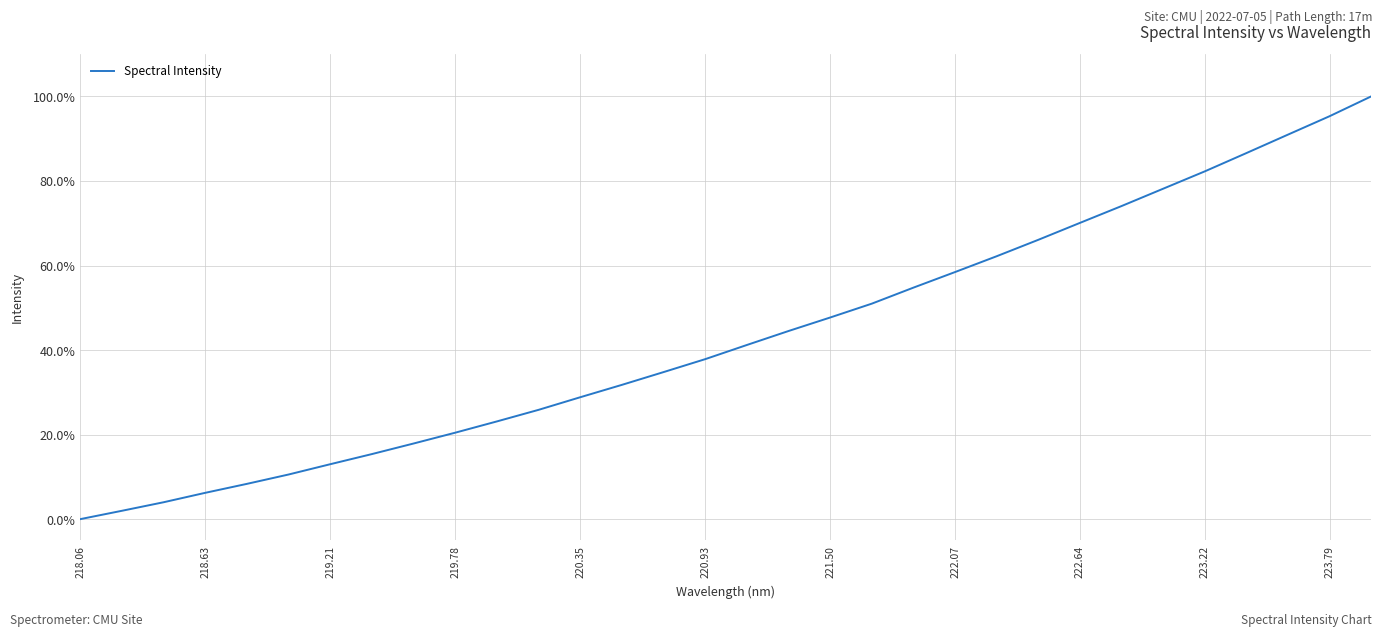

What is the difference between the maximum and minimum values?

100.0